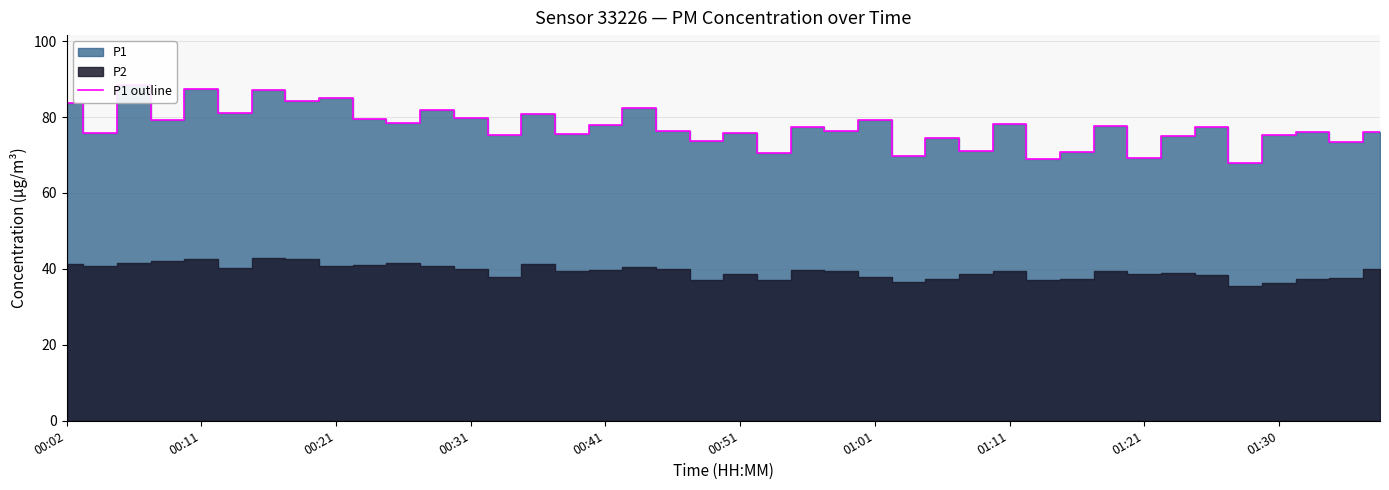

Reading left to right, what are all the values shown in this chart?

83.8	75.8	88.3	79.2	87.5	81.0	87.1	84.1	85.0	79.3	78.5	81.8	79.8	75.2	80.8	75.4	77.9	82.3	76.3	73.6	75.9	70.6	77.4	76.4	79.2	69.7	74.5	71.1	78.1	69.1	70.8	77.8	69.3	75.0	77.5	67.9	75.2	76.0	73.4	76.1